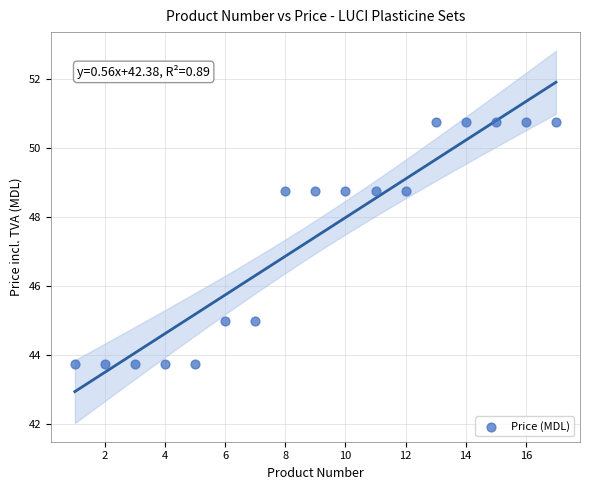

What is the range of Y values (max minus min)?

7.0